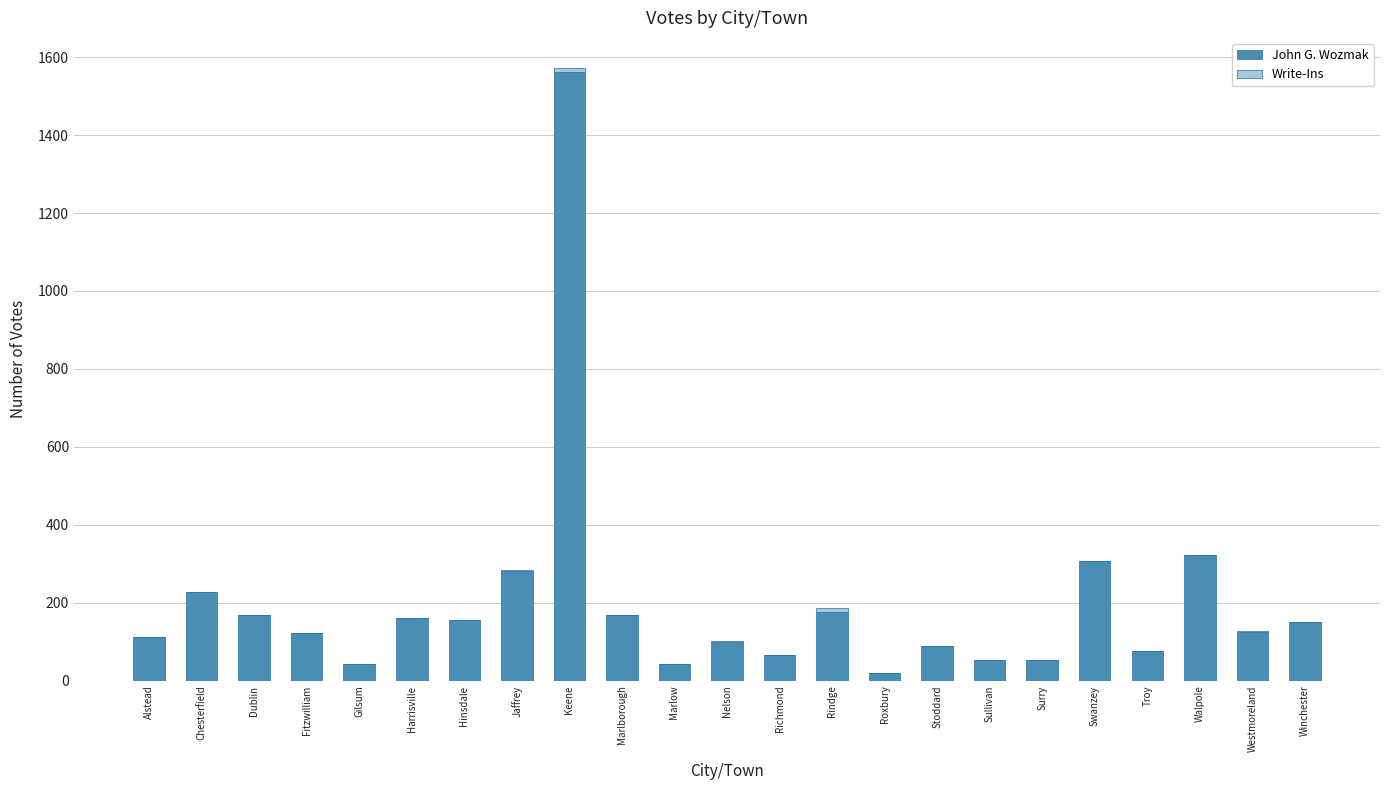

Is it true that John G. Wozmak equals 156 at Hinsdale?

True